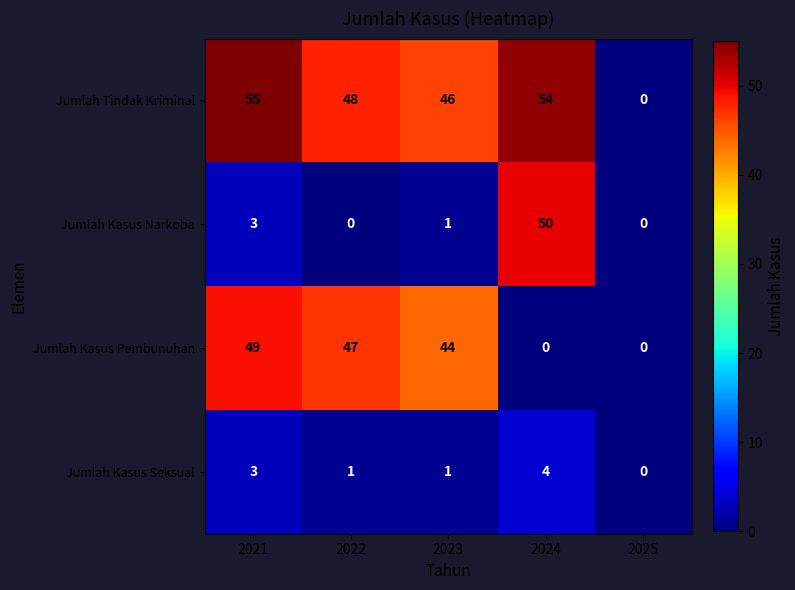

Reading right to left, what are all the values shown in this chart?

Jumlah Tindak Kriminal: 2025=0	2024=54	2023=46	2022=48	2021=55
Jumlah Kasus Narkoba: 2025=0	2024=50	2023=1	2022=0	2021=3
Jumlah Kasus Pembunuhan: 2025=0	2024=0	2023=44	2022=47	2021=49
Jumlah Kasus Seksual: 2025=0	2024=4	2023=1	2022=1	2021=3